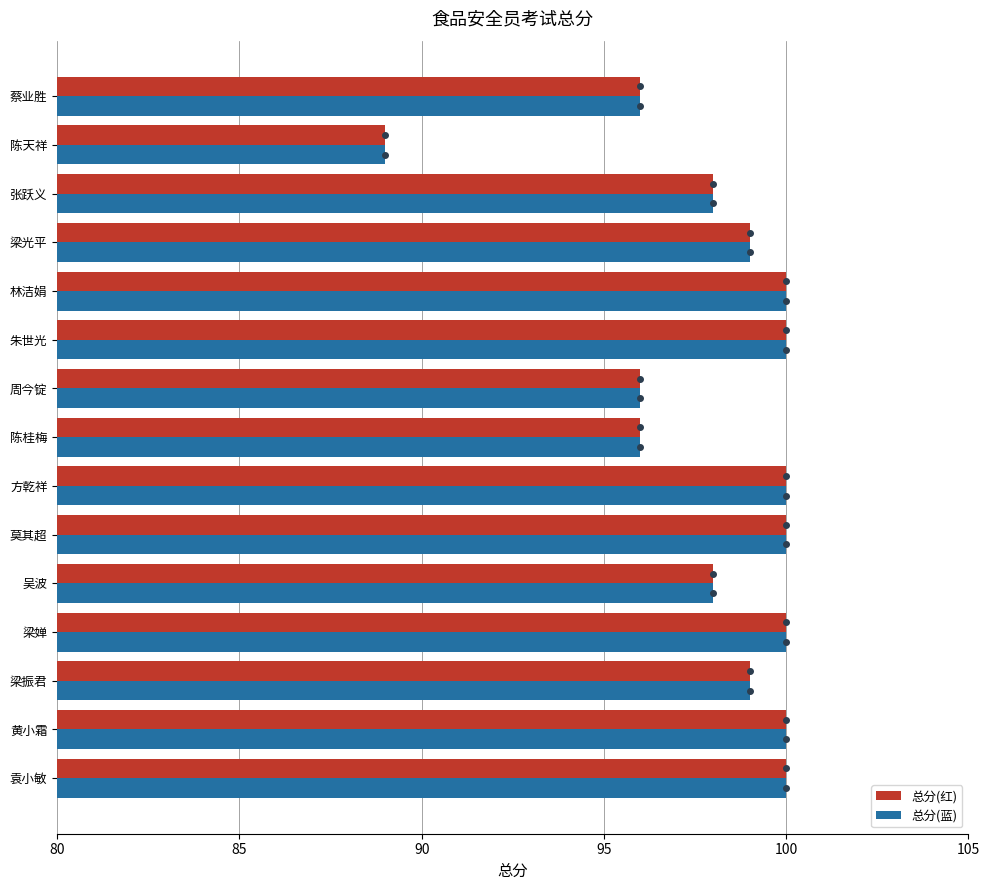

At how many categories does at least one series exceed 93?

14